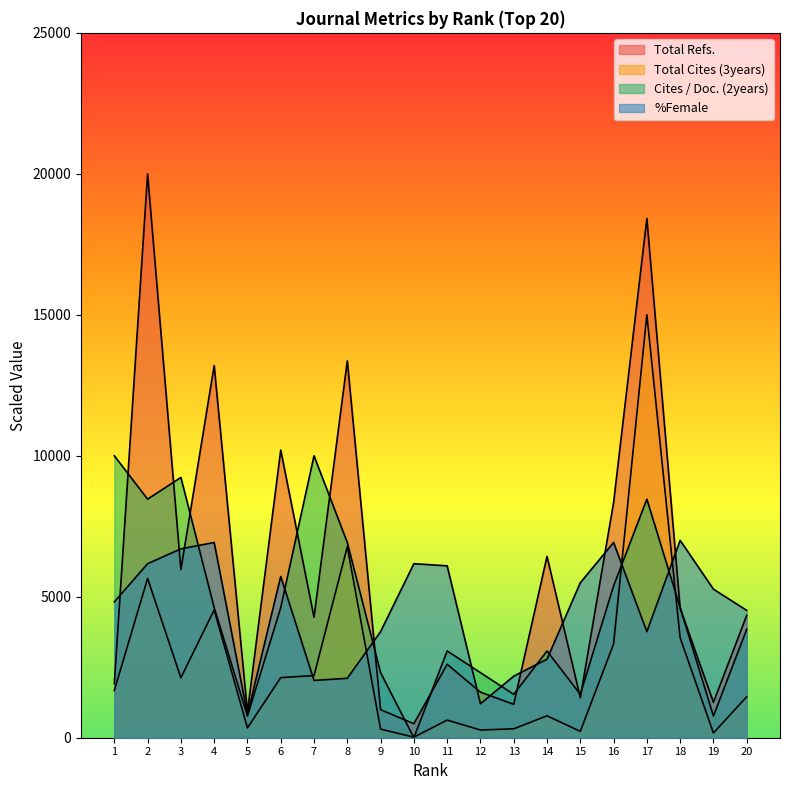

Which series changed the most between 9 and 15?

%Female